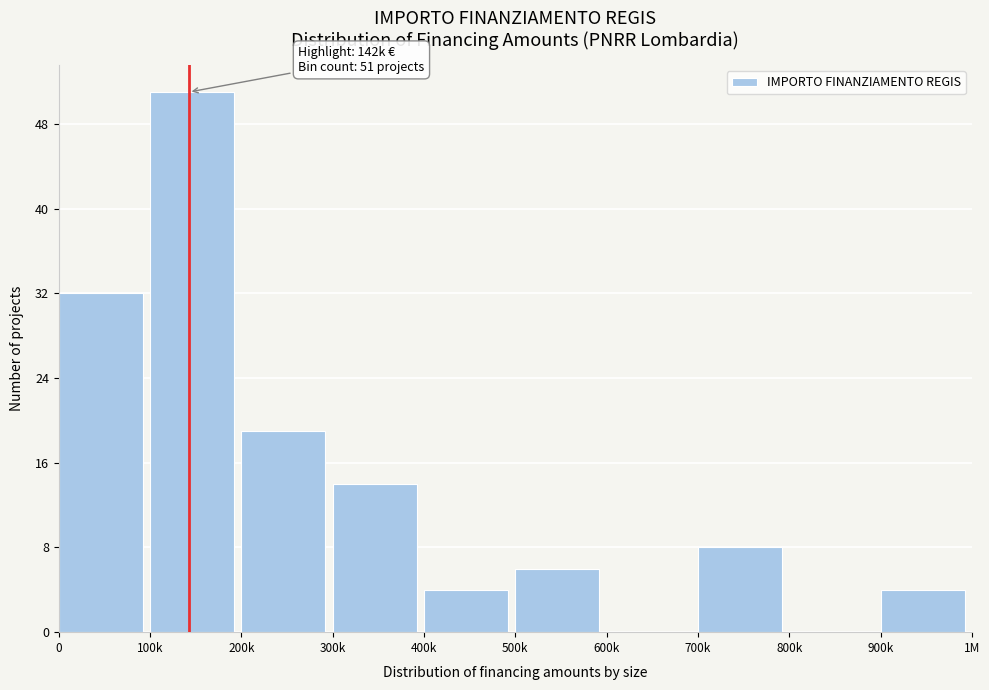

Reading left to right, what are all the values shown in this chart?

0=32	100k=51	200k=19	300k=14	400k=4	500k=6	600k=0	700k=8	800k=0	900k=4